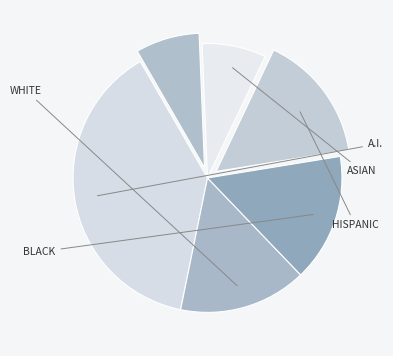

Count the number of slices in the pie.

6